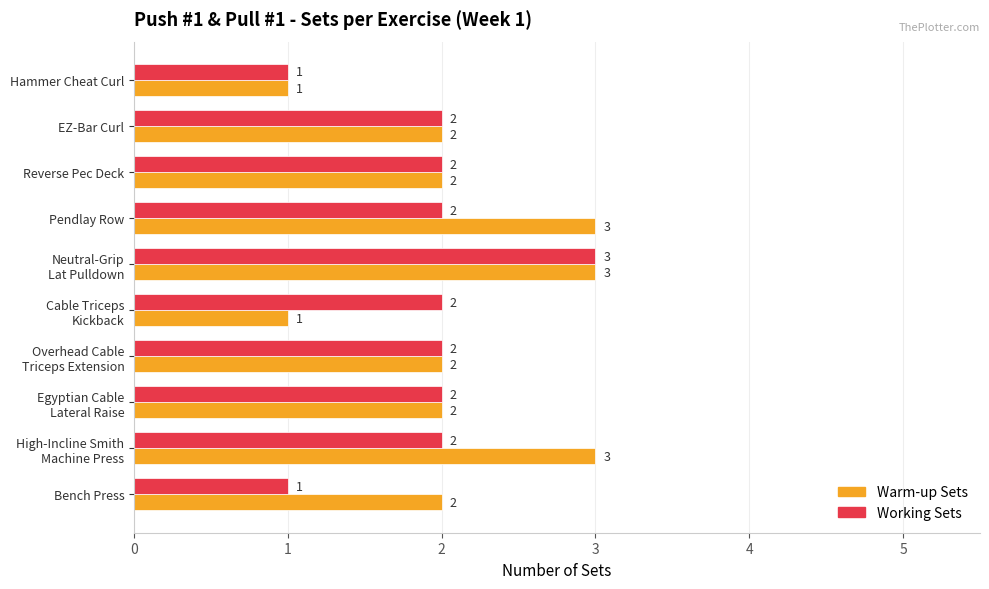

True or false: Working Sets has a value of 1 at Hammer Cheat Curl.

True